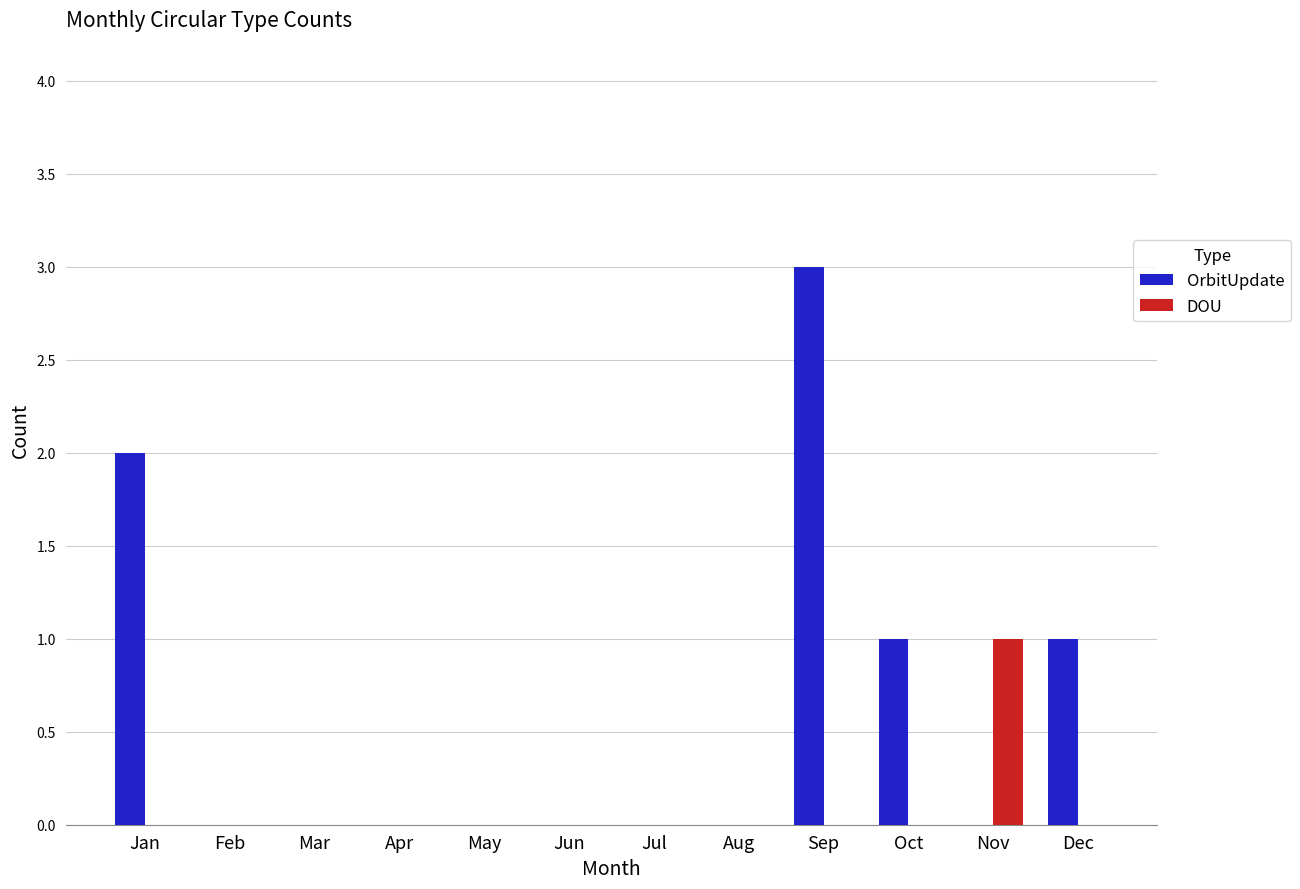

Is it true that DOU equals -1 at Jun?

False